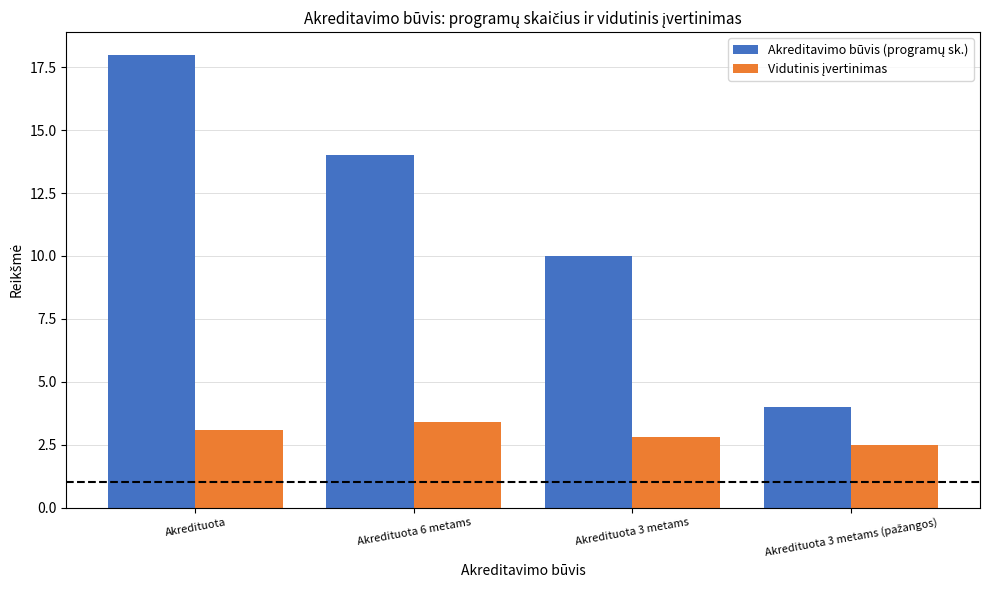

What is the difference between the highest and lowest values at Akredituota?

14.9